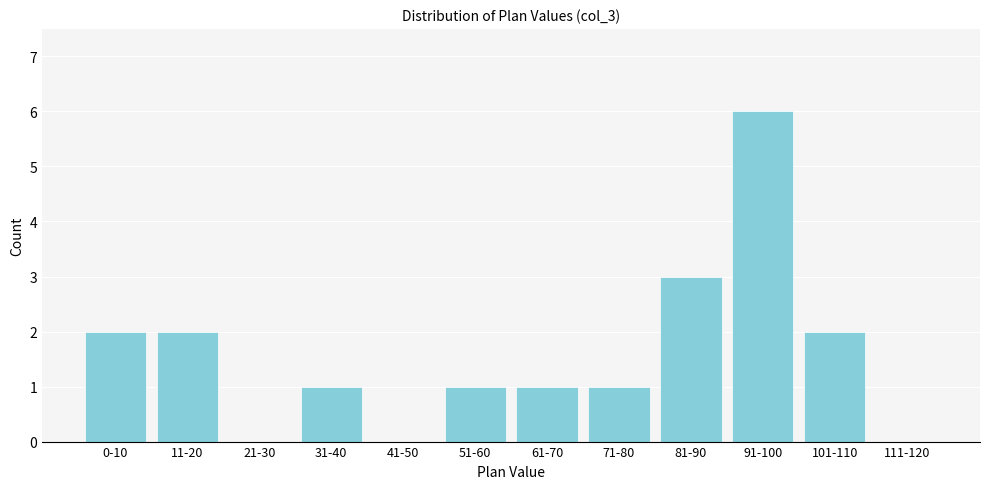

Reading left to right, what are all the values shown in this chart?

0-10=2	11-20=2	21-30=0	31-40=1	41-50=0	51-60=1	61-70=1	71-80=1	81-90=3	91-100=6	101-110=2	111-120=0